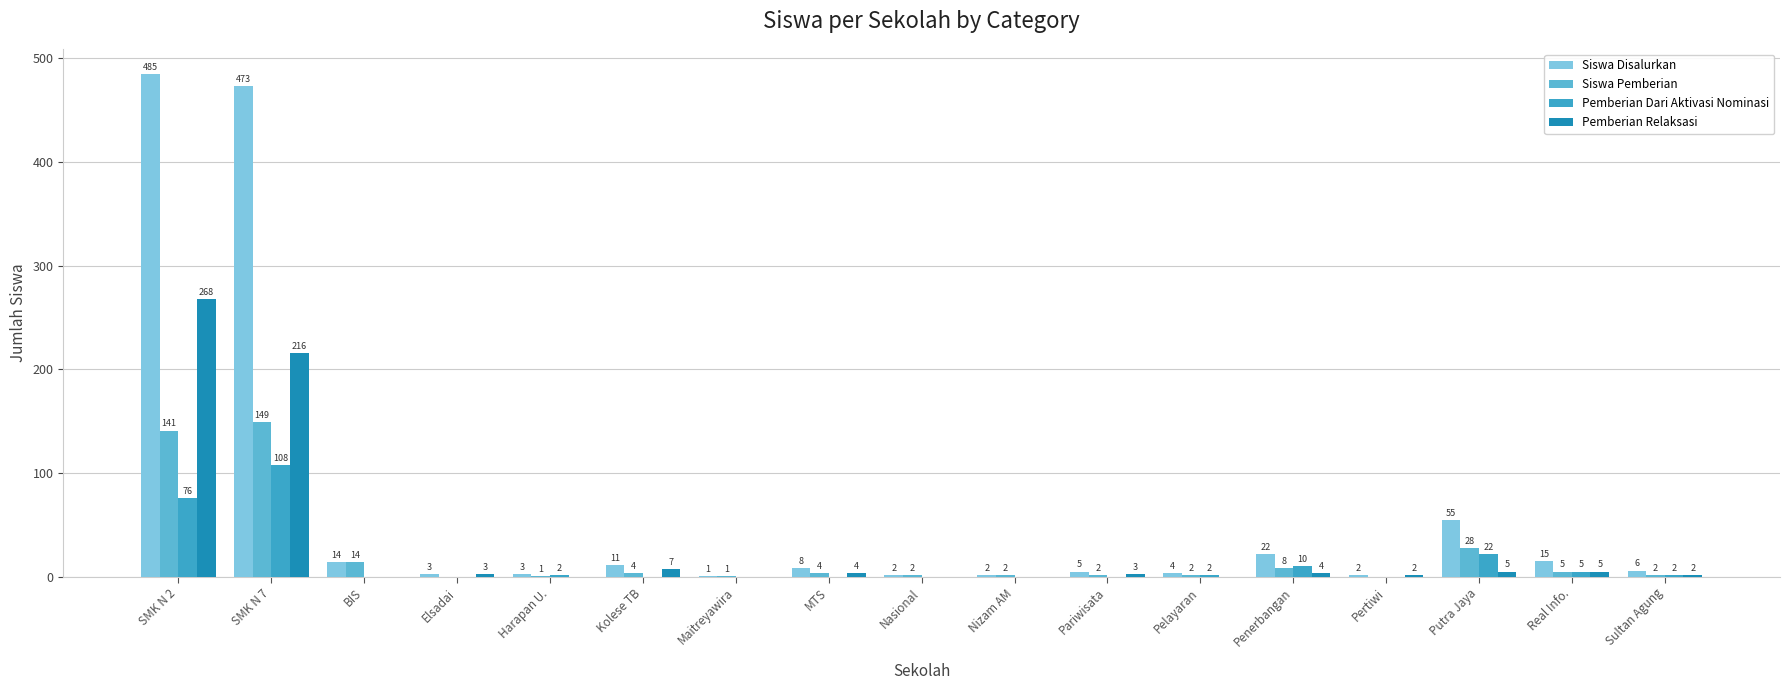

At which category is the sum across all series the highest?

SMK N 2